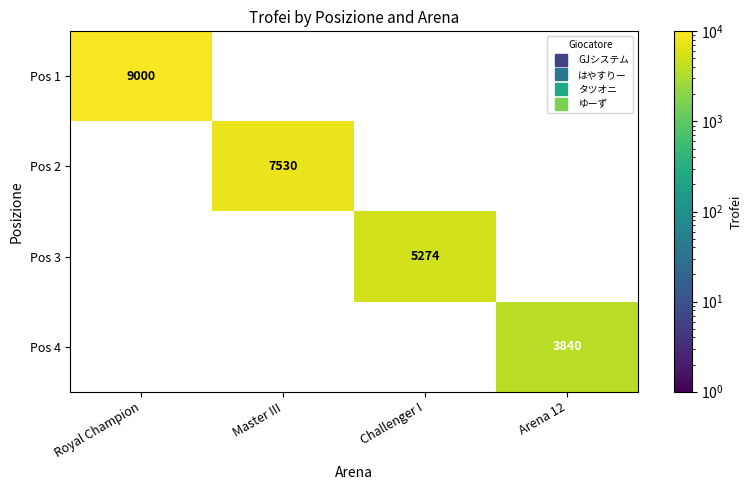

How many categories are shown in the chart?

4